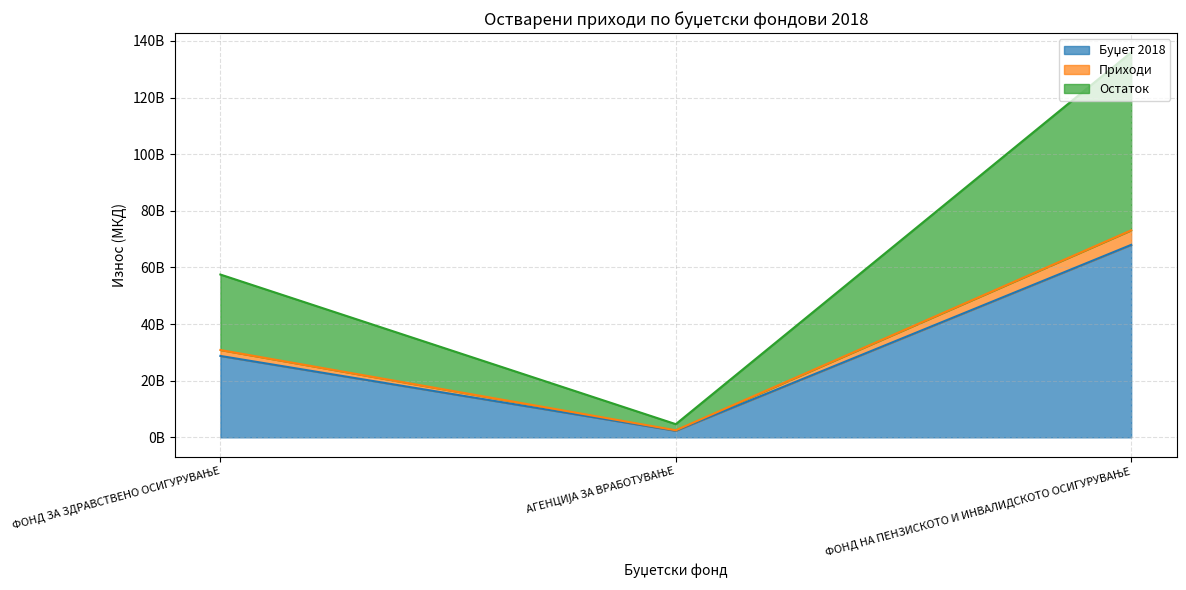

Does the chart display data point markers on the line(s)?

No